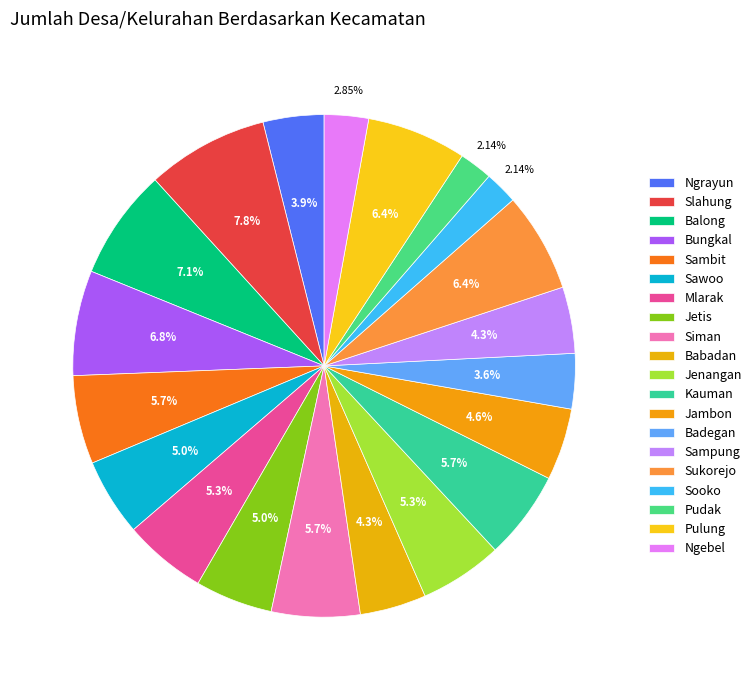

Between Babadan and Sambit, which is larger?

Sambit